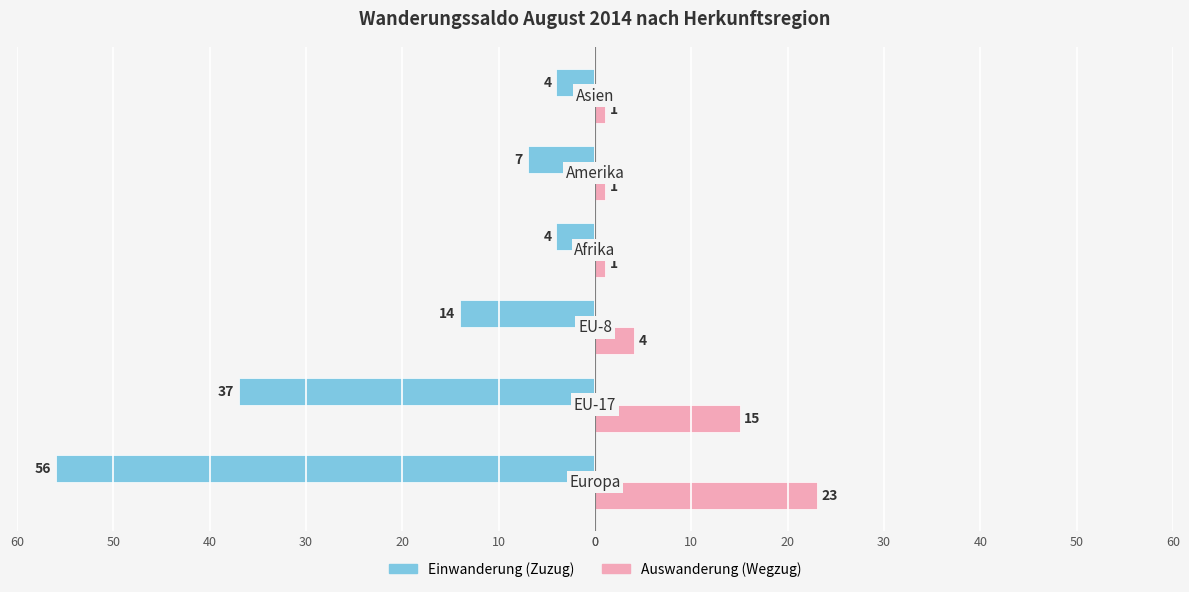

What are all the series names shown in the legend?

Einwanderung (Zuzug), Auswanderung (Wegzug)